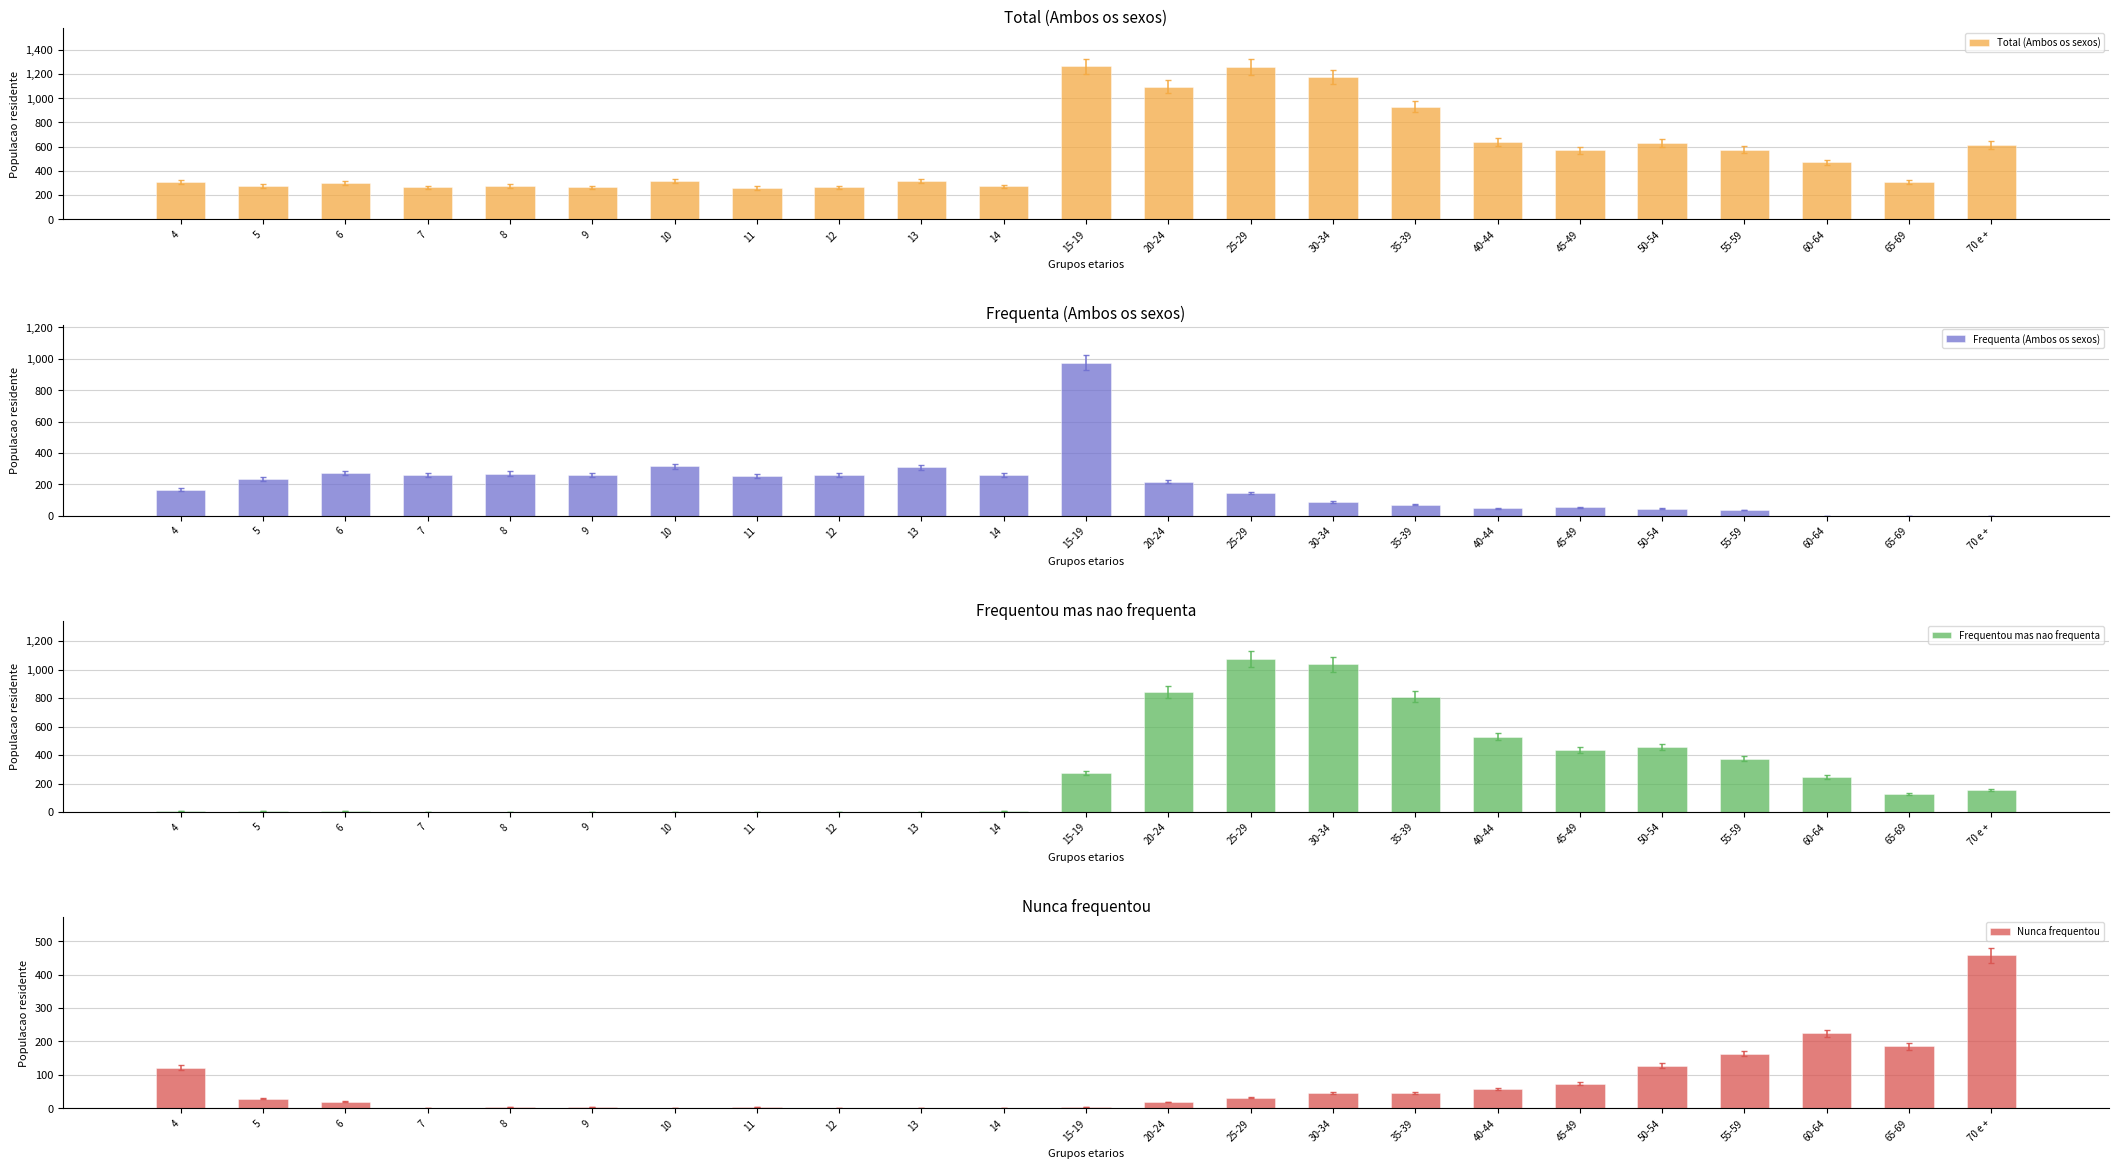

How many groups of bars are there?

23